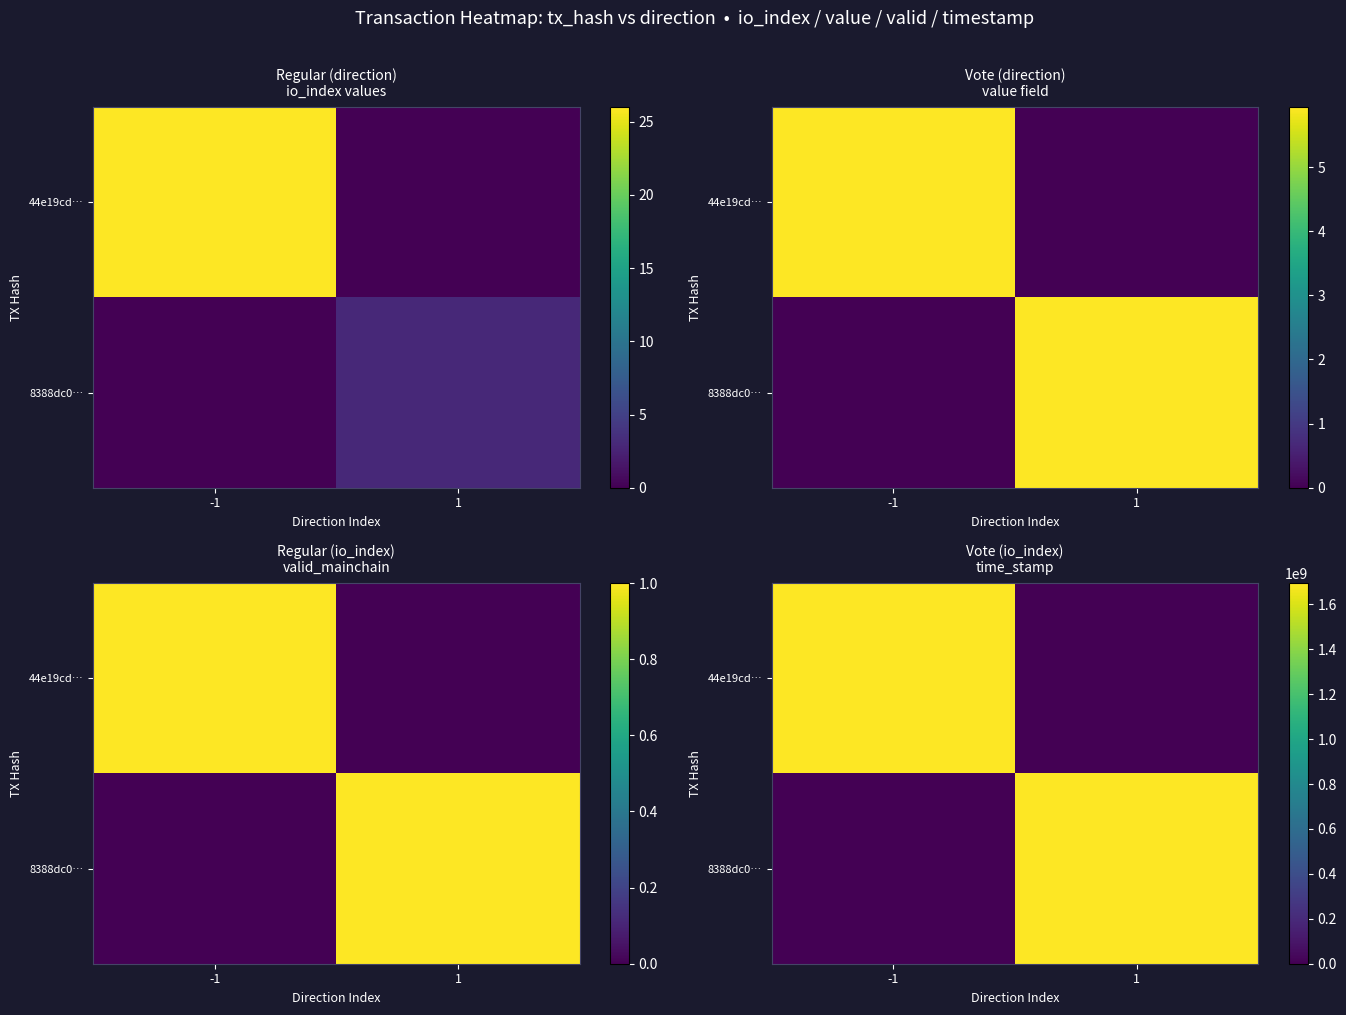

Rank the series by their maximum value, from highest to lowest.

44e19cd…, 8388dc0…